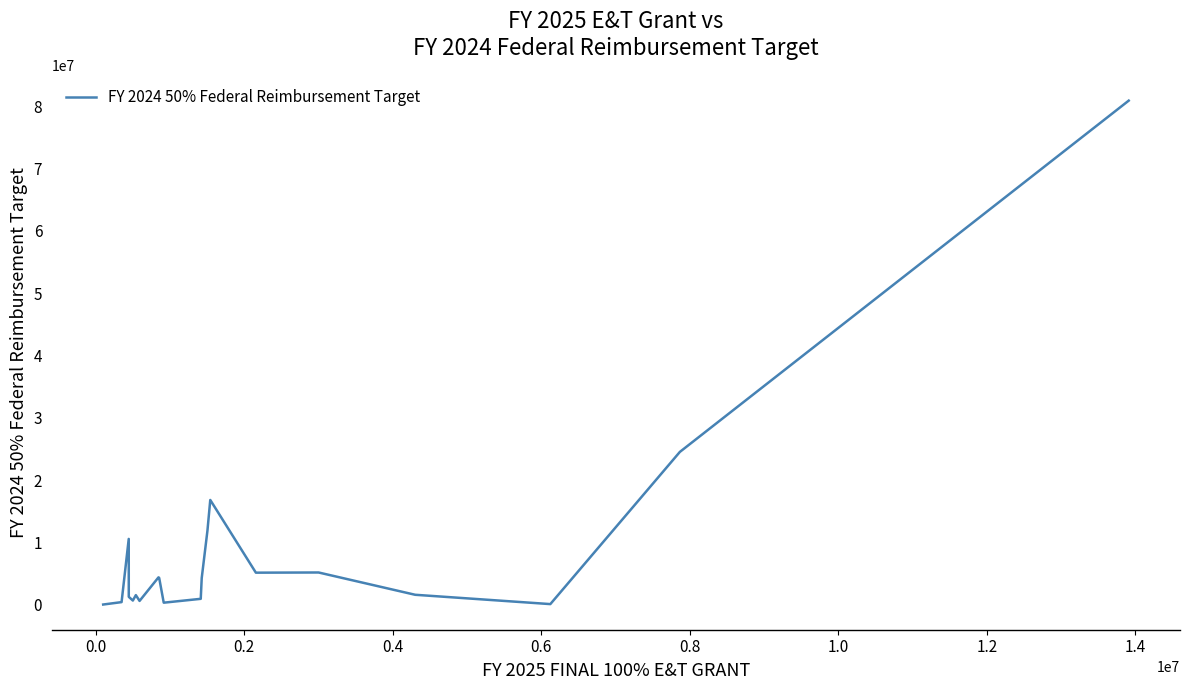

What is the maximum value shown in the chart?

80884238